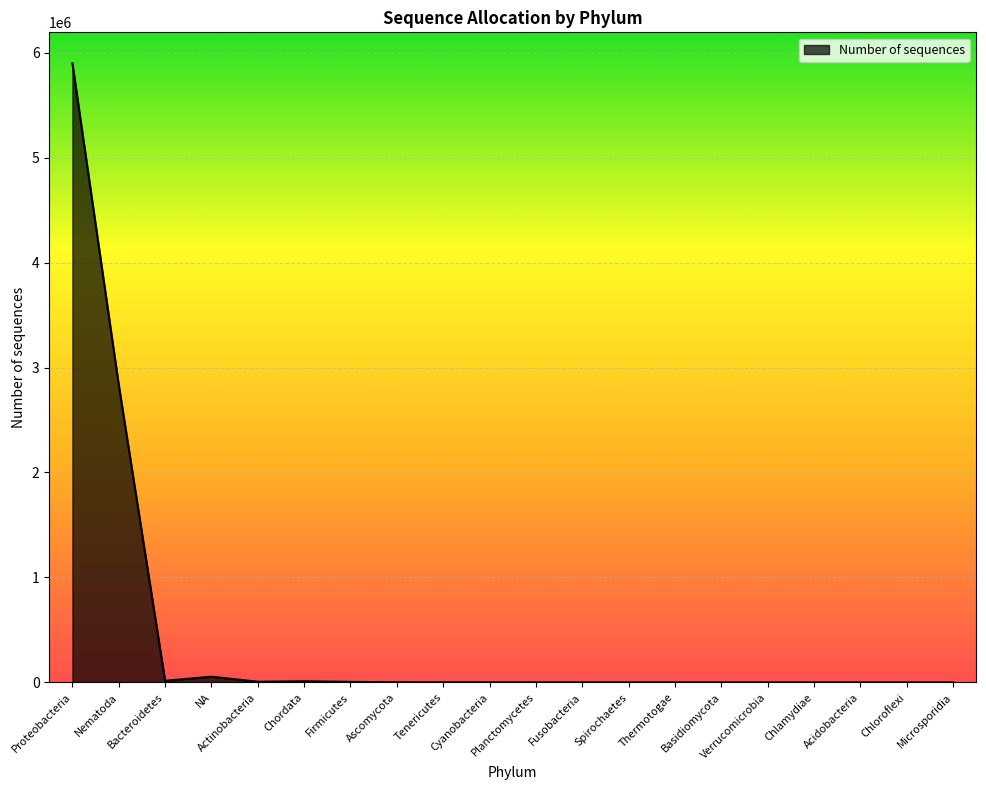

Where does the data first go above 622?

Proteobacteria